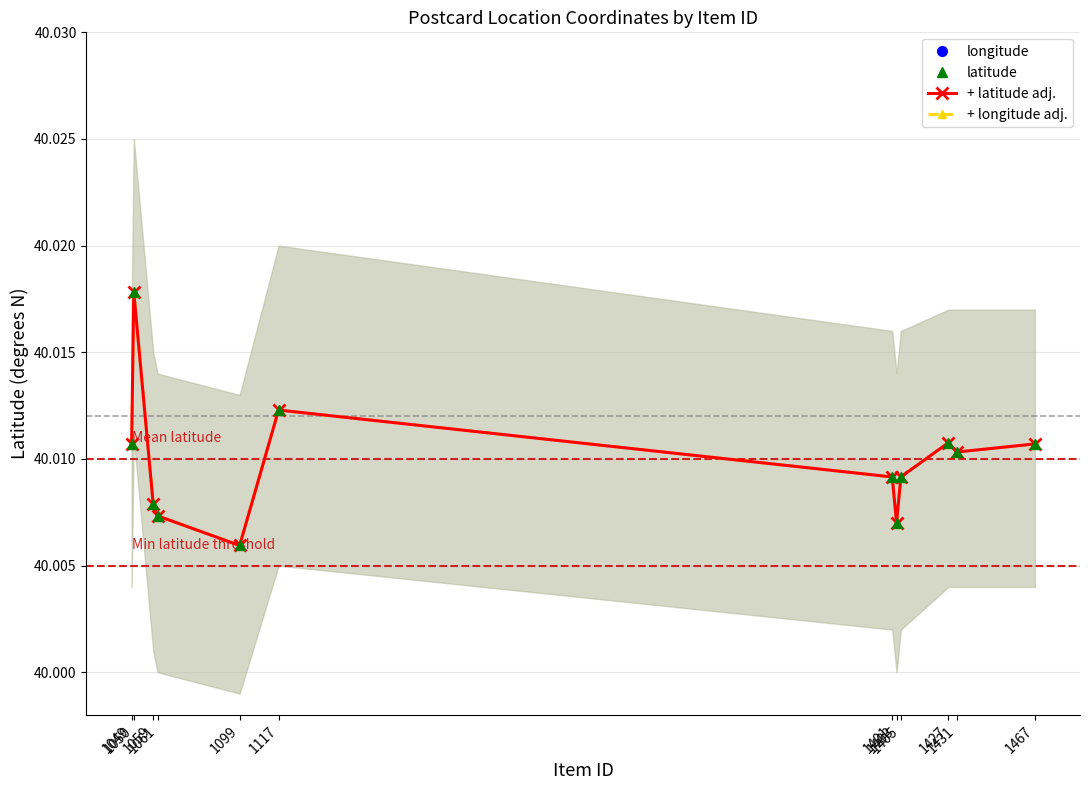

Rank the series at 1431 from lowest to highest value.

longitude, latitude, + latitude adj., + longitude adj.